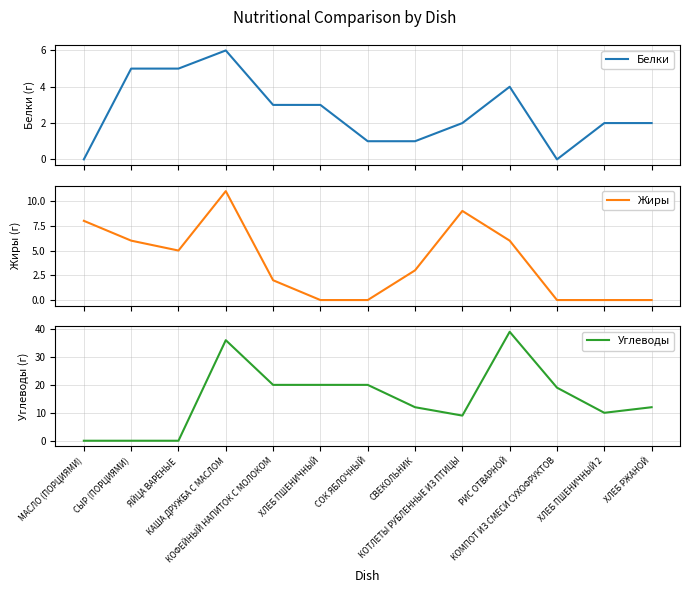

At which category is the sum across all series the highest?

КАША ДРУЖБА С МАСЛОМ